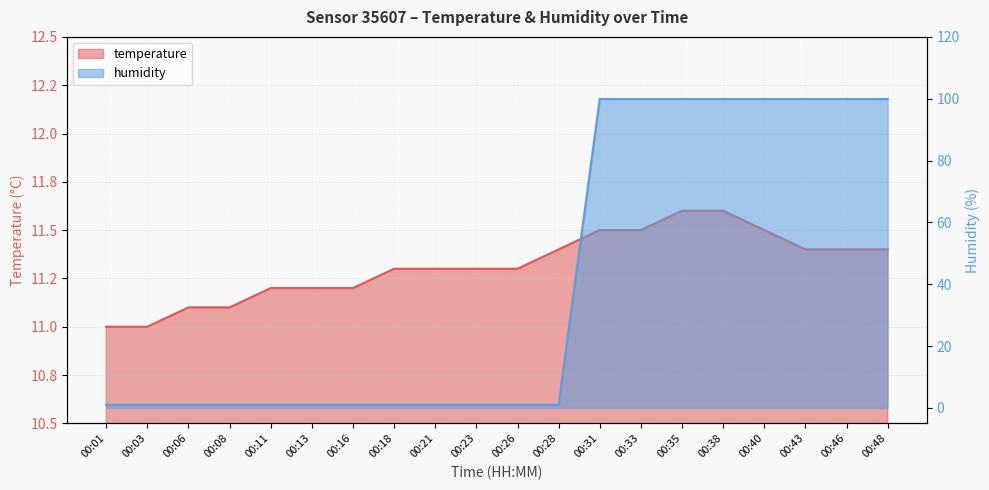

How many lines are shown in the chart?

2